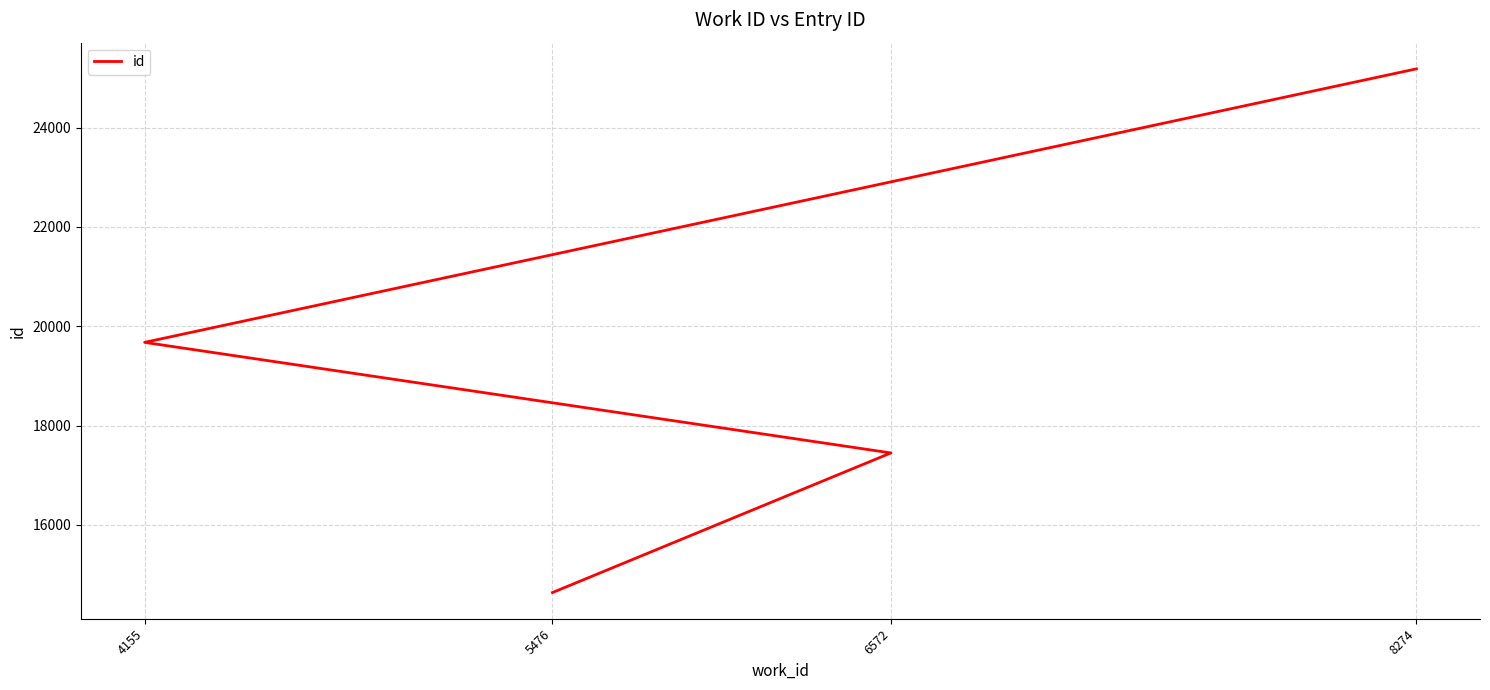

What is the approximate value at 8274?

25184